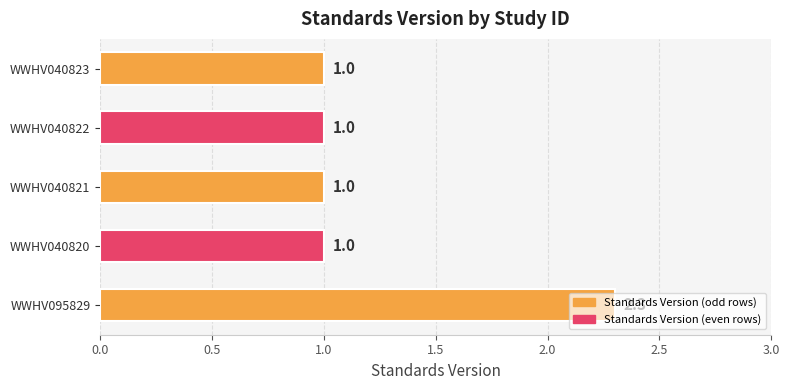

What is the difference between the values at WWHV095829 and WWHV040820?

1.3